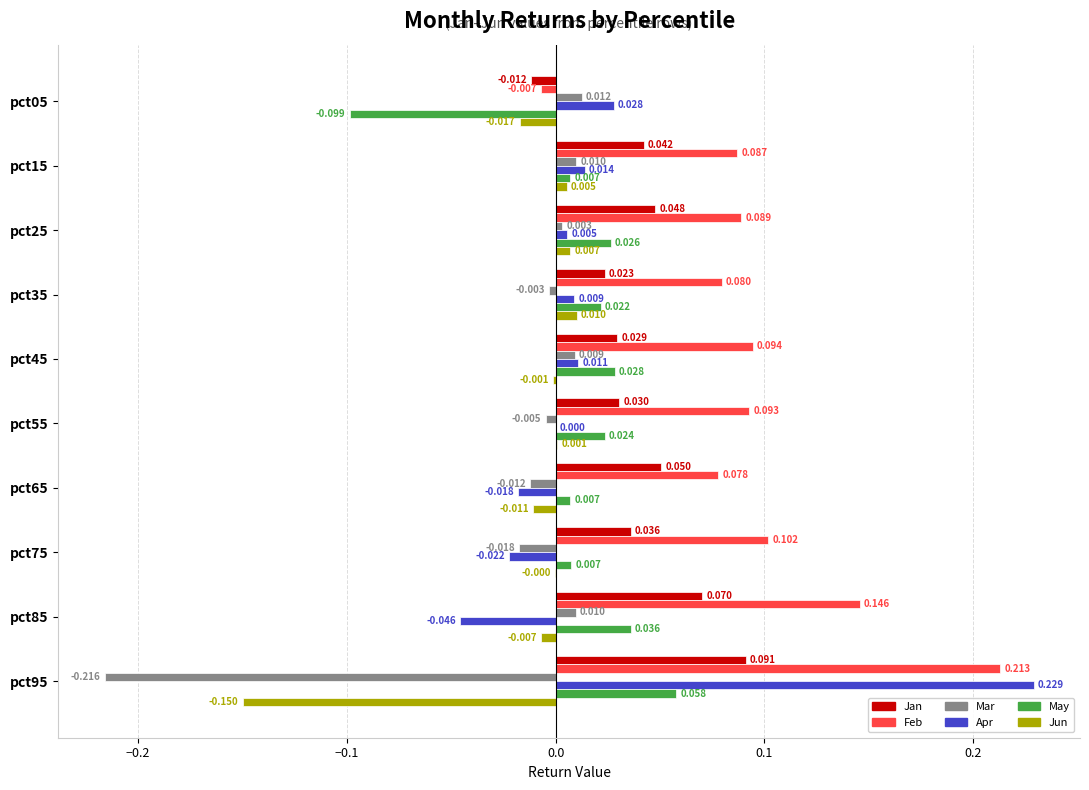

Between pct15 and pct35, which series saw the biggest shift?

Jan